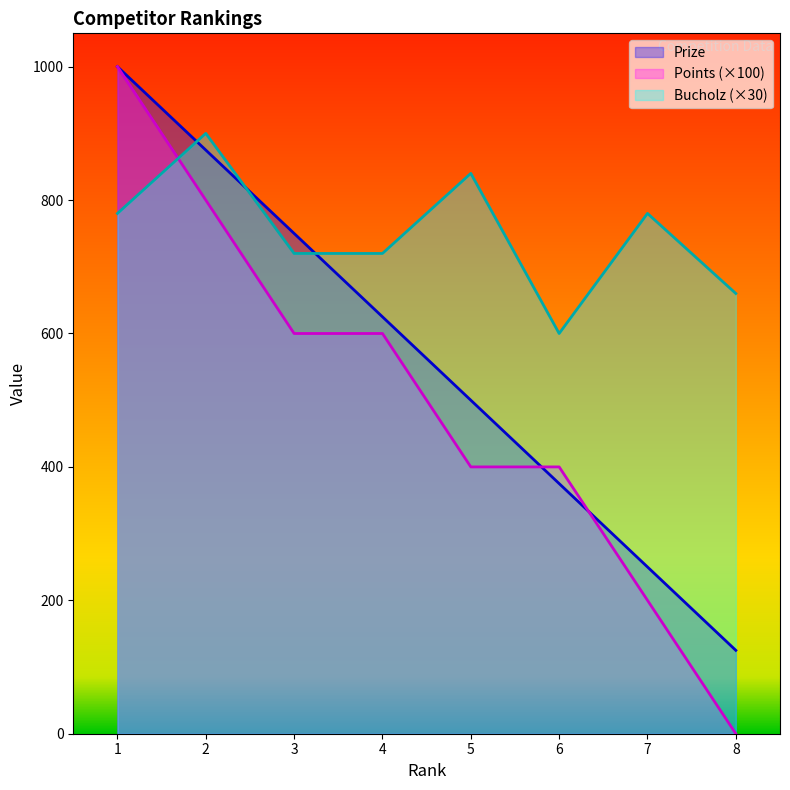

Rank the series at 1 from highest to lowest value.

Prize, Points, Bucholz